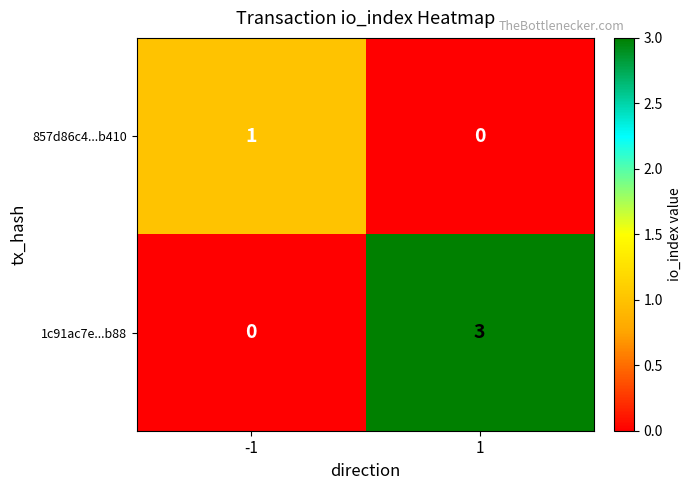

Count the number of data series in this chart.

2